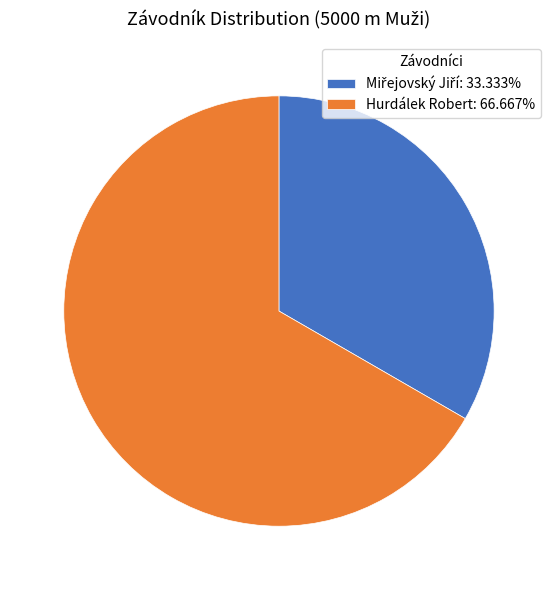

Does Hurdálek Robert: 66.667% account for over 50% of the chart?

Yes